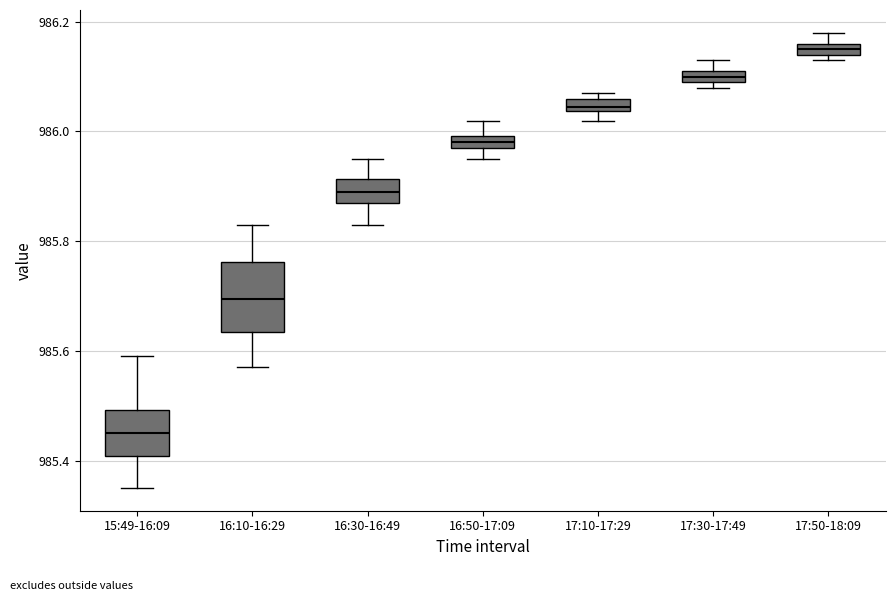

Where is the upper edge of the box for 17:10-17:29 on the y-axis? The values are not printed on the chart, so give them approximately, as read against the axis.

986.06